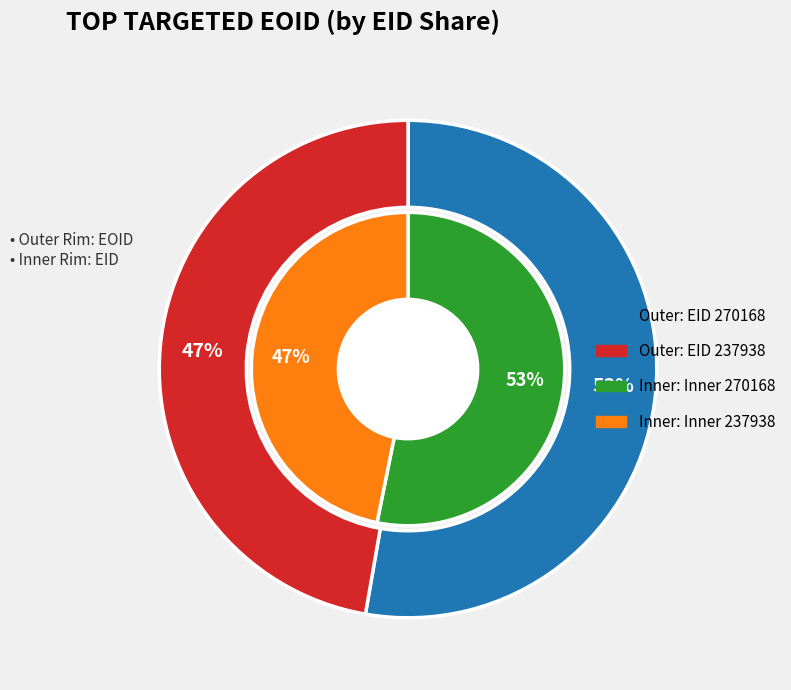

Which has a higher value, 270168 or 237938?

270168